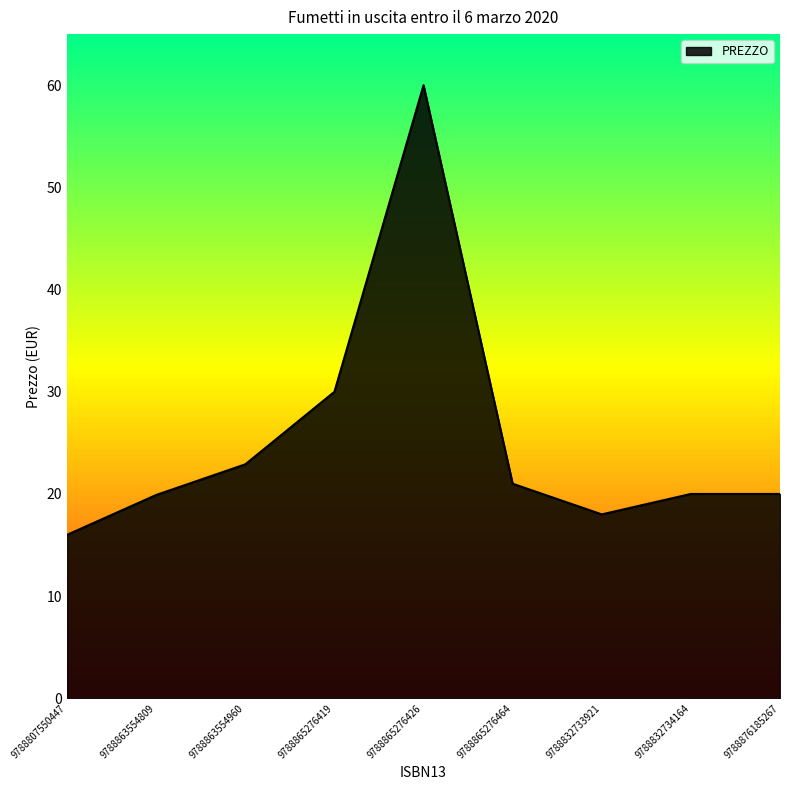

Approximately how many times larger is the value at 9788832734164 compared to 9788865276426?

0.3